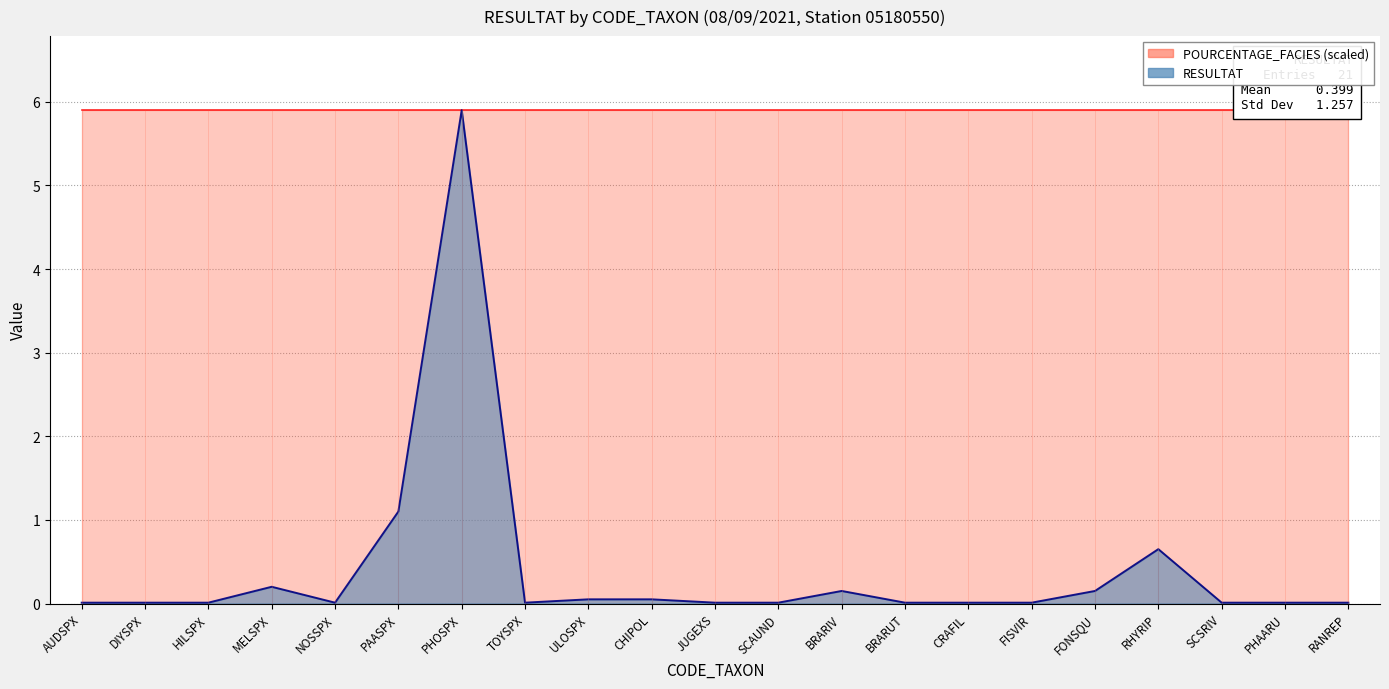

True or false: the data shows 0.2 at MELSPX.

True